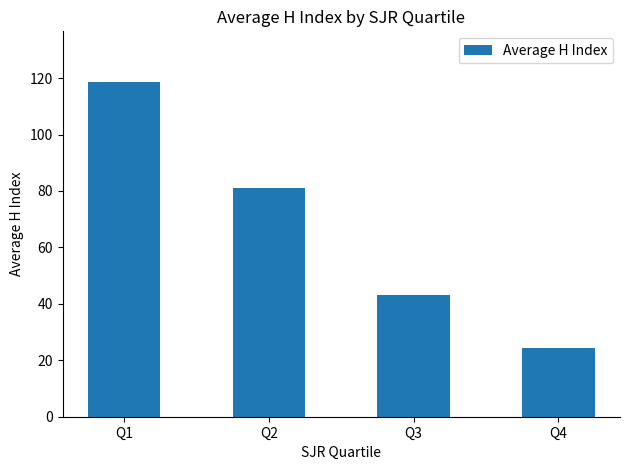

What is the value of the 1st bar from the left?

118.8